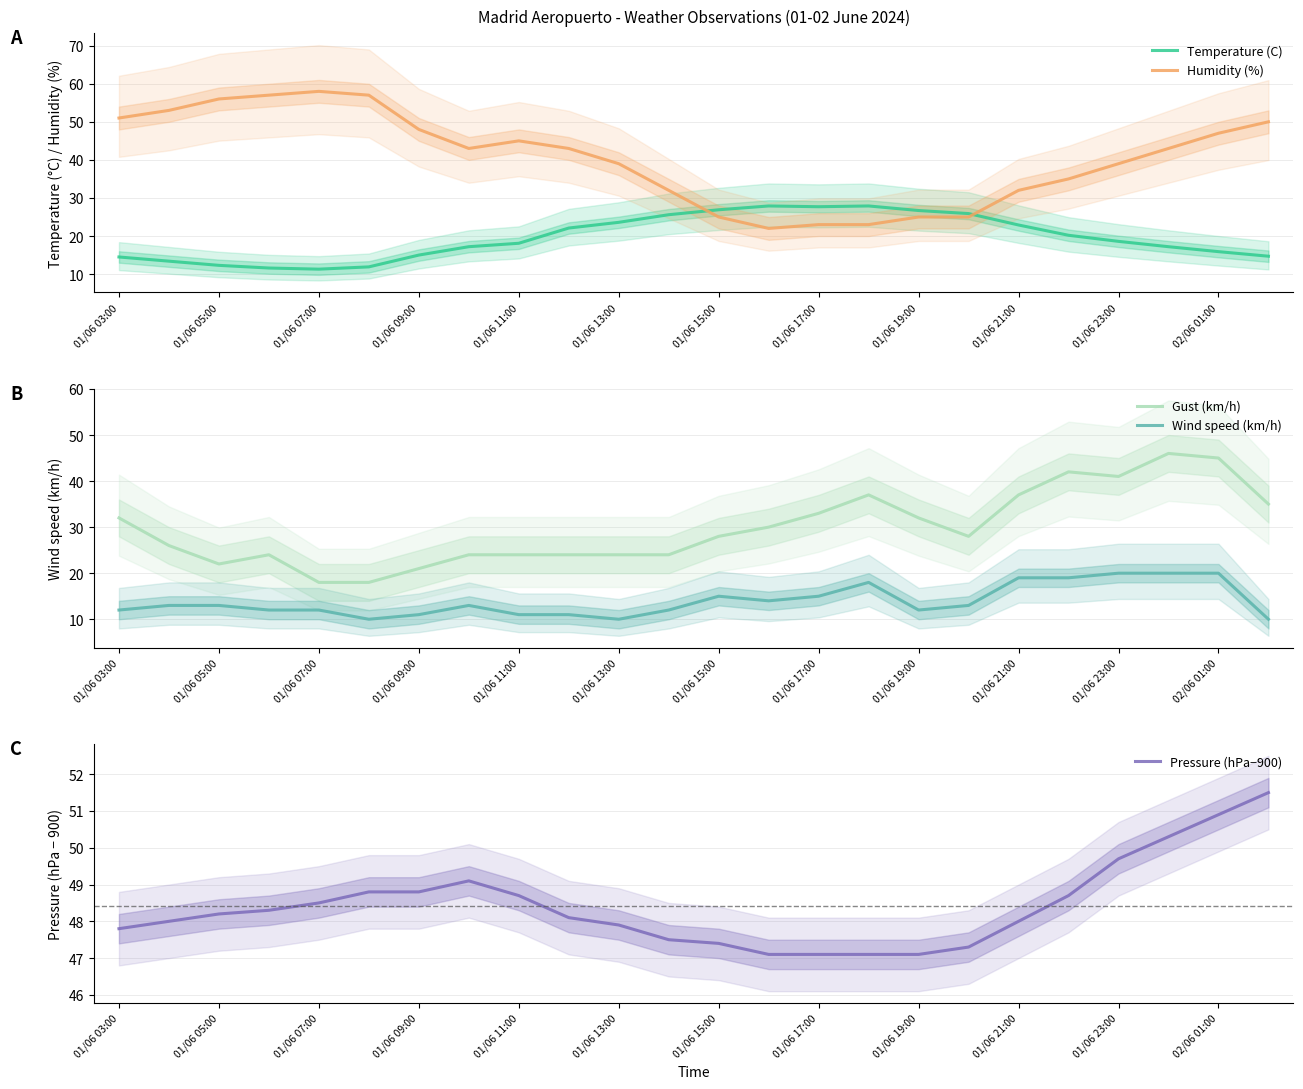

After their last crossing, which series has the higher values: Humidity (%) or Temperature (C)?

Humidity (%)